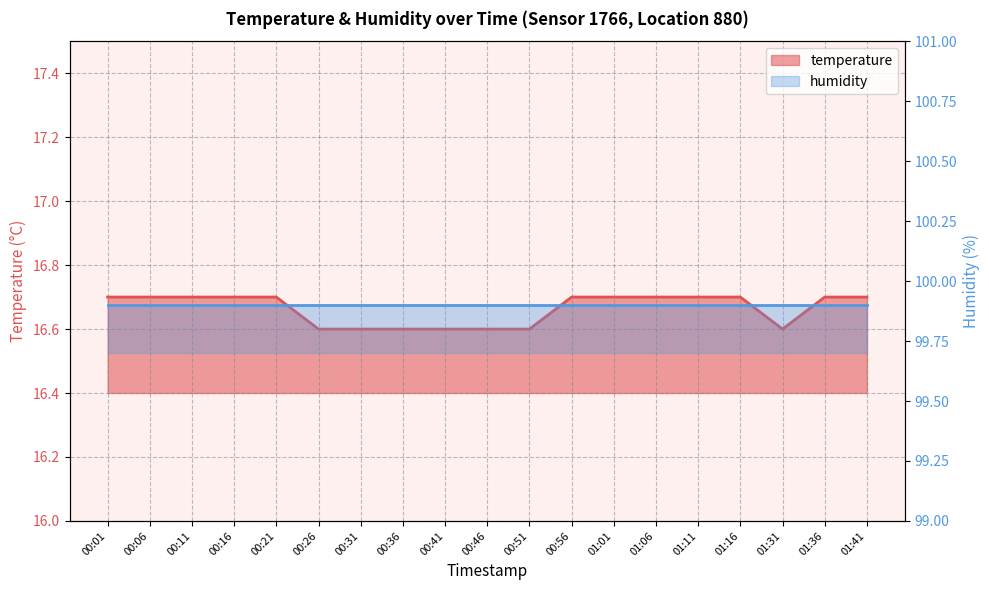

What is the ratio of the value at 01:16 to the value at 01:06?

1.0